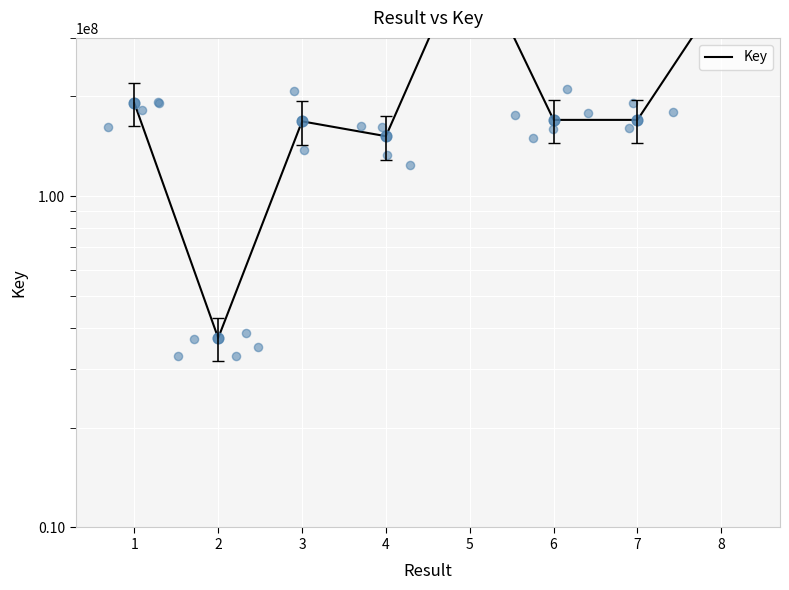

What is the ratio of the value at 7 to the value at 5?

0.3